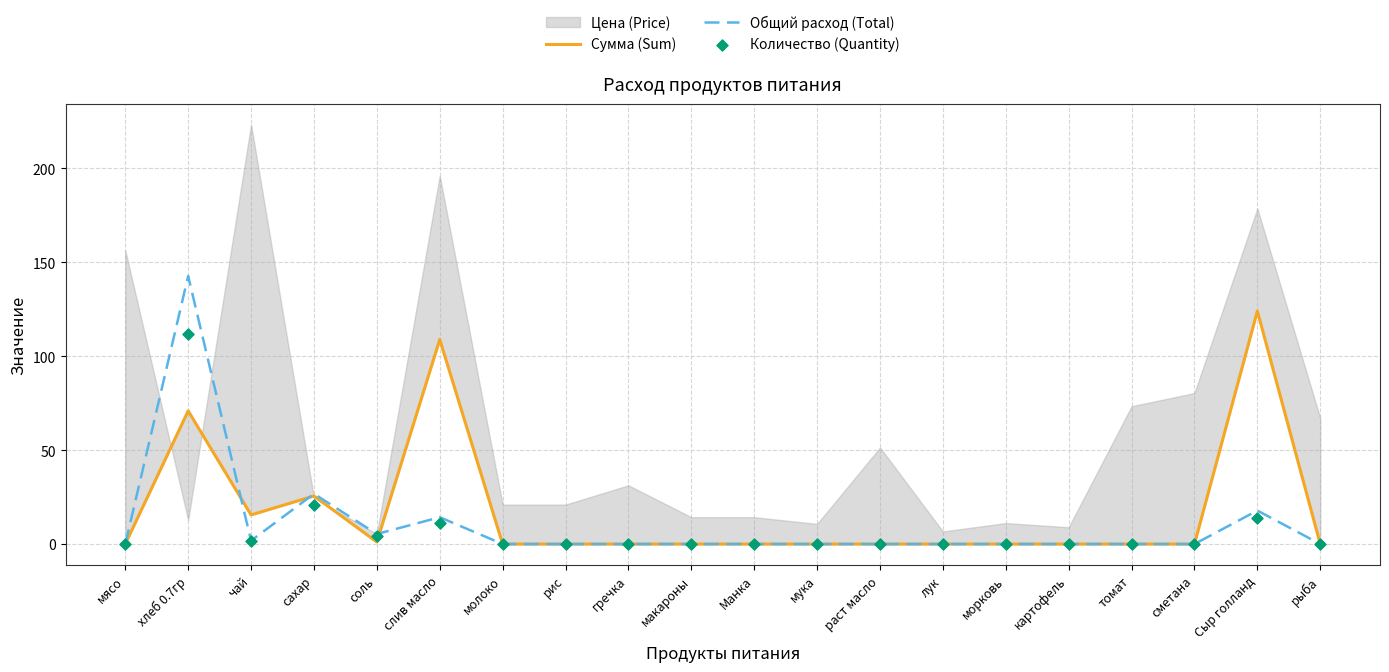

The value of Общий расход (Total) at томат is -94.5. True or false?

False